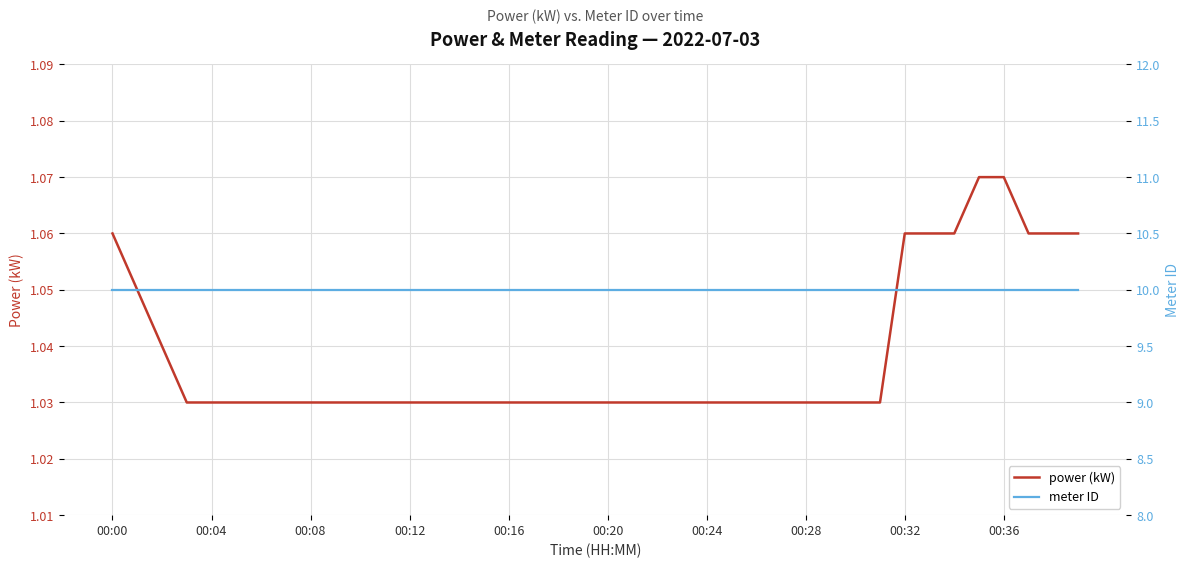

What is the minimum value shown in the chart?

1.0